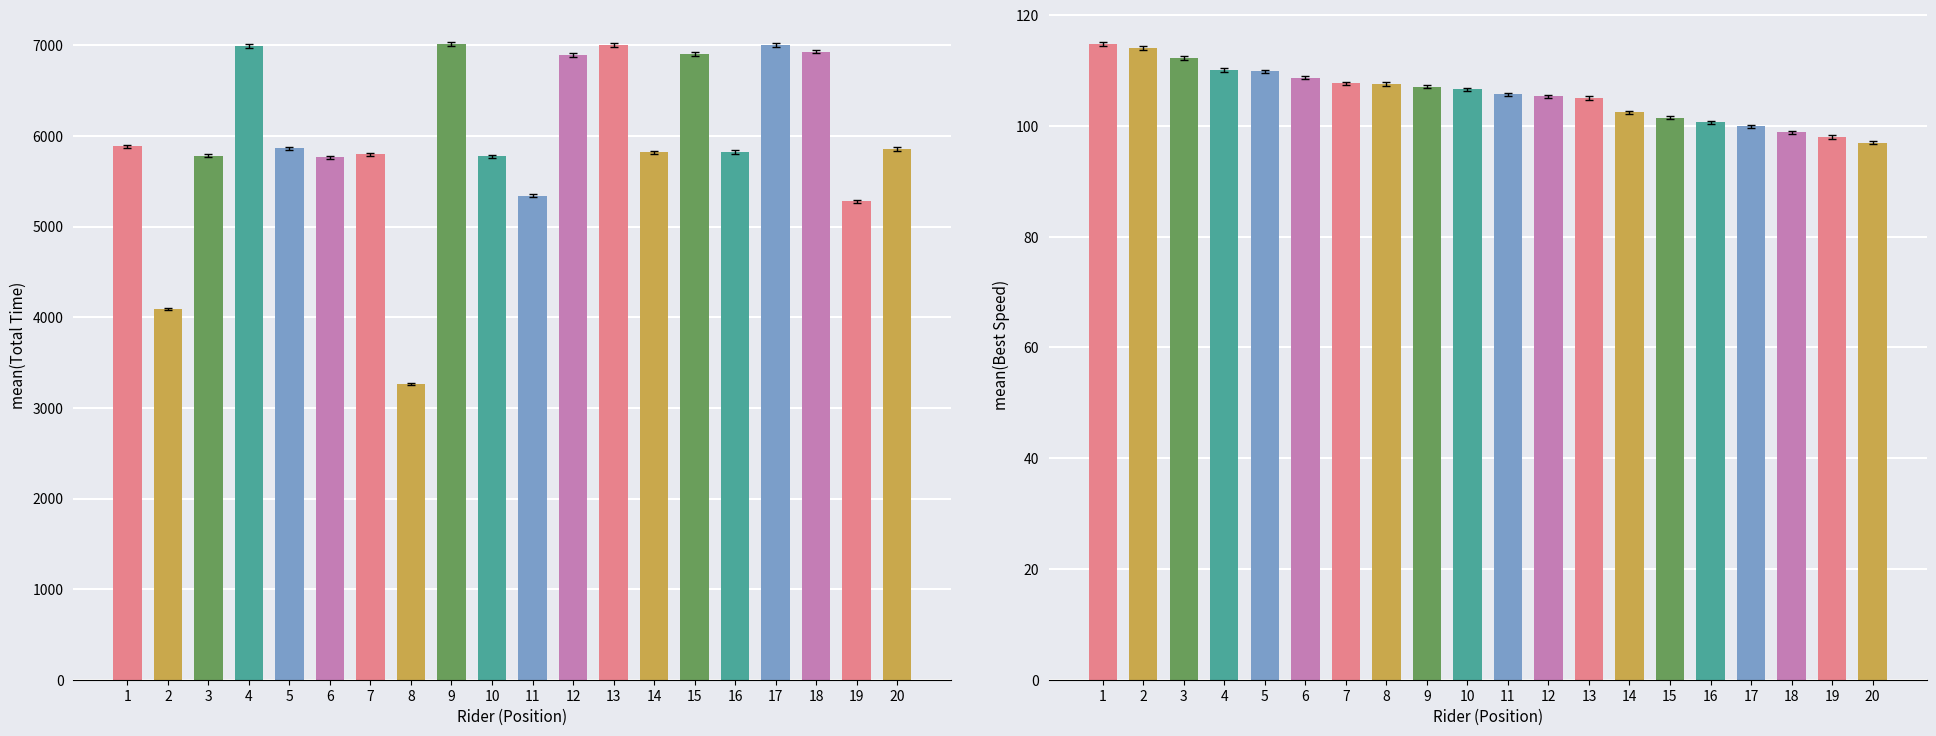

True or false: Total Time has a value of 6932.4 at 18.

True